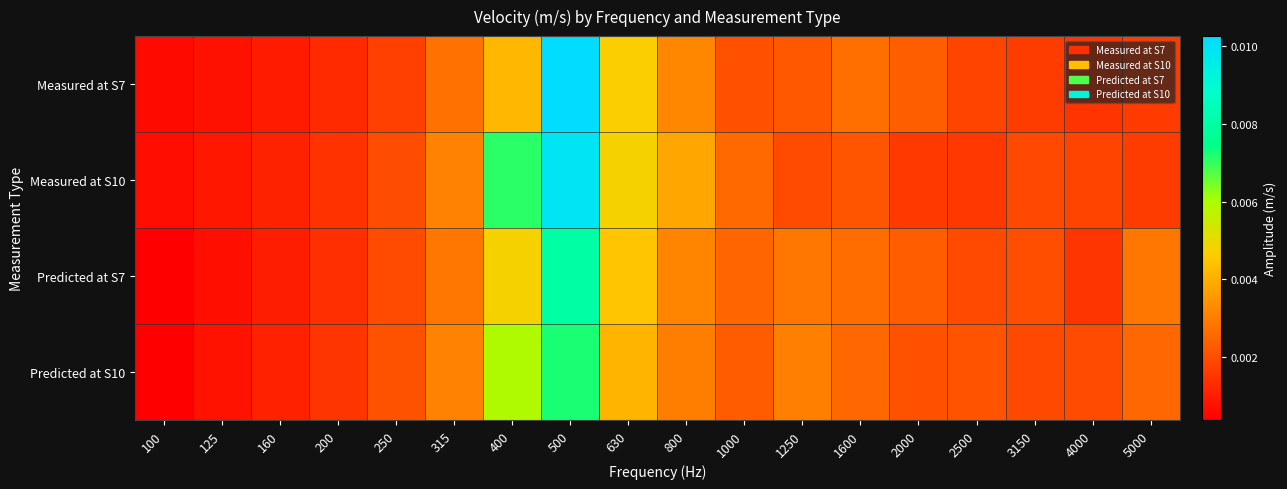

Reading left to right, list all the values displayed in this chart.

Measured at S7: 100=0.0	125=0.0	160=0.0	200=0.0	250=0.0	315=0.0	400=0.0	500=0.0	630=0.0	800=0.0	1000=0.0	1250=0.0	1600=0.0	2000=0.0	2500=0.0	3150=0.0	4000=0.0	5000=0.0
Measured at S10: 100=0.0	125=0.0	160=0.0	200=0.0	250=0.0	315=0.0	400=0.0	500=0.0	630=0.0	800=0.0	1000=0.0	1250=0.0	1600=0.0	2000=0.0	2500=0.0	3150=0.0	4000=0.0	5000=0.0
Predicted at S7: 100=0.0	125=0.0	160=0.0	200=0.0	250=0.0	315=0.0	400=0.0	500=0.0	630=0.0	800=0.0	1000=0.0	1250=0.0	1600=0.0	2000=0.0	2500=0.0	3150=0.0	4000=0.0	5000=0.0
Predicted at S10: 100=0.0	125=0.0	160=0.0	200=0.0	250=0.0	315=0.0	400=0.0	500=0.0	630=0.0	800=0.0	1000=0.0	1250=0.0	1600=0.0	2000=0.0	2500=0.0	3150=0.0	4000=0.0	5000=0.0